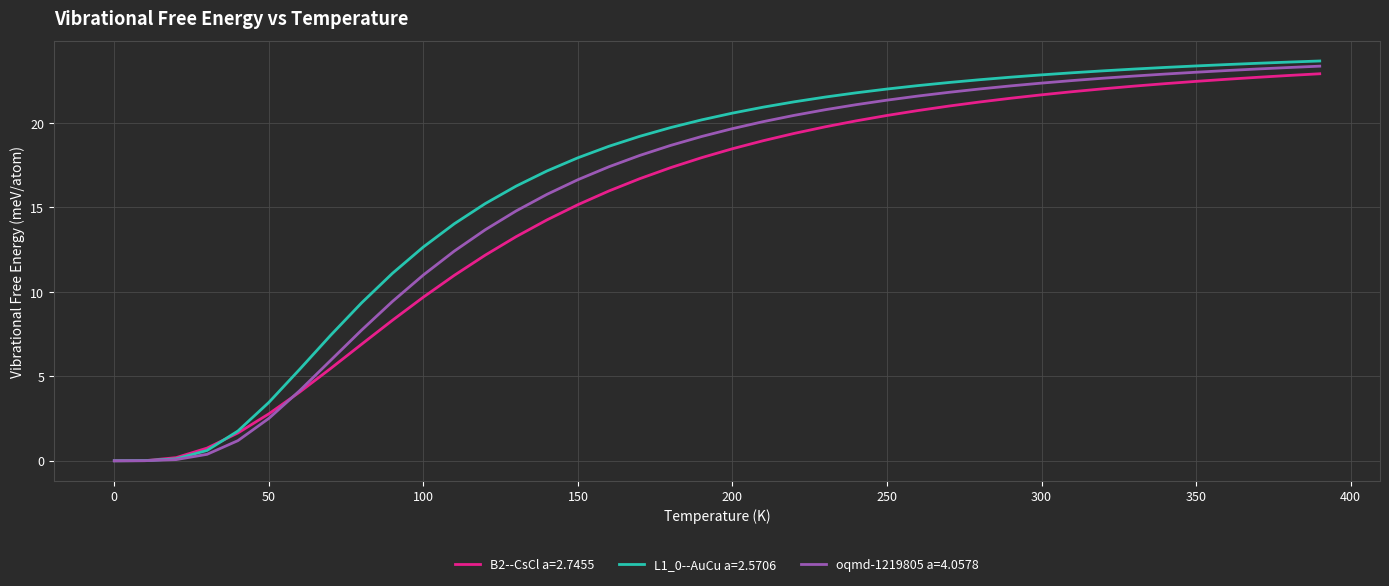

What is the maximum value shown in the chart?

23.7